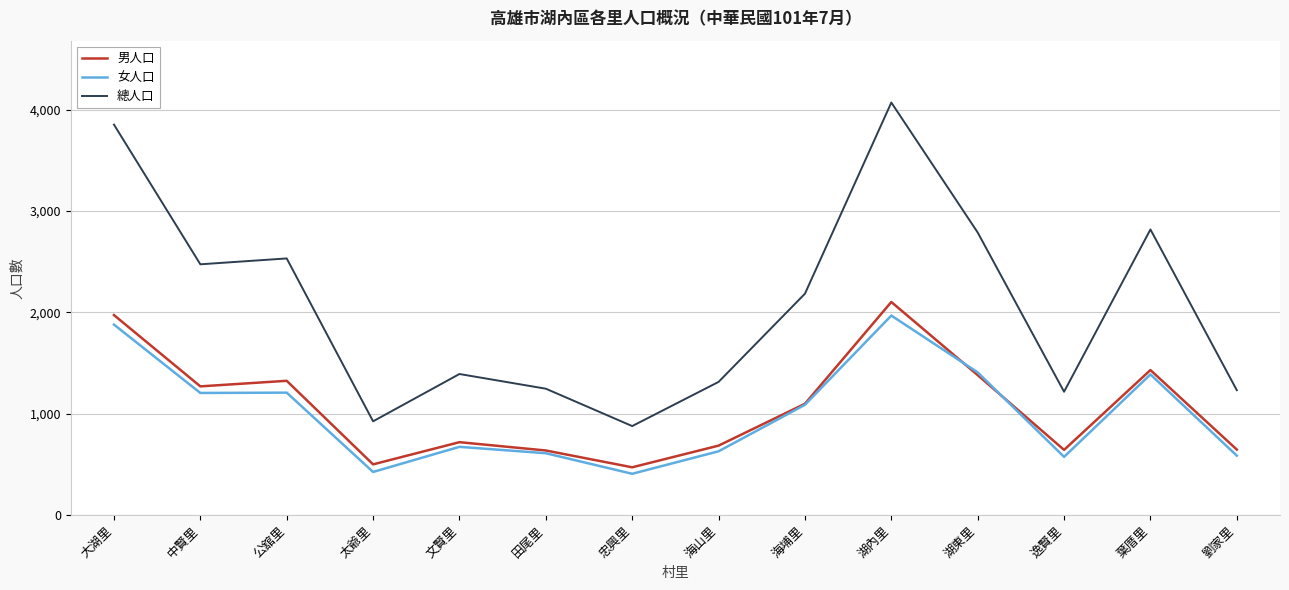

What are all the series names shown in the legend?

男人口, 女人口, 總人口